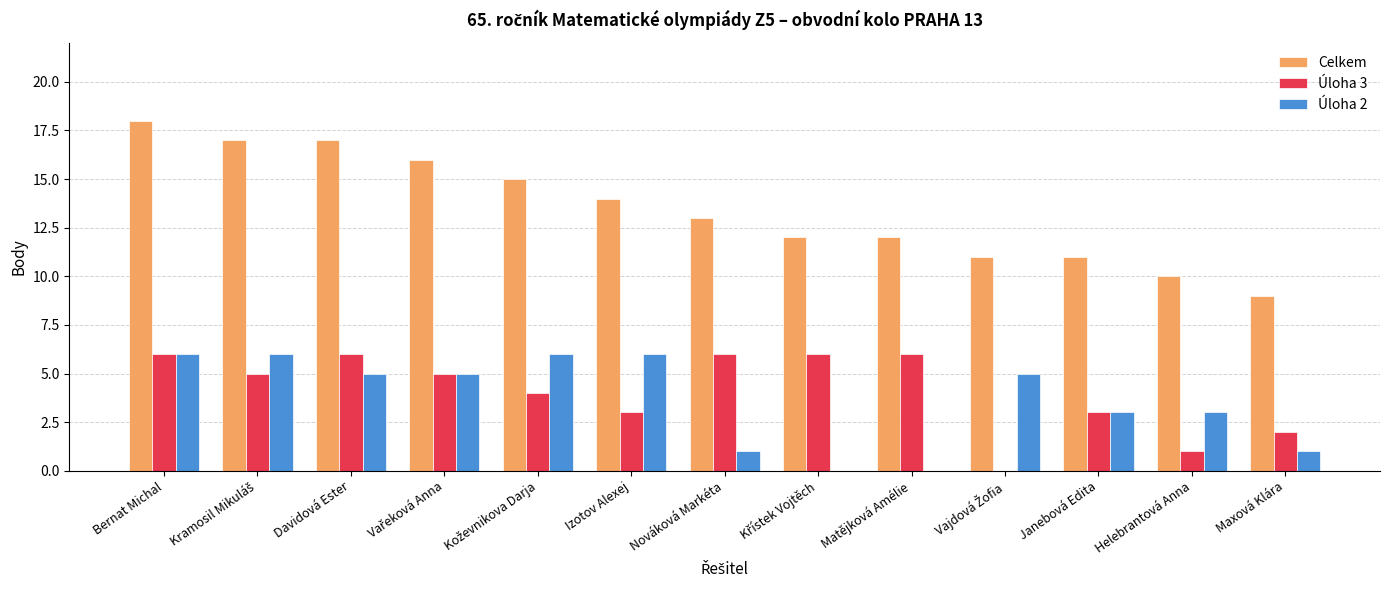

Reading left to right, list all the values displayed in this chart.

Celkem: 18	17	17	16	15	14	13	12	12	11	11	10	9
Úloha 3: 6	5	6	5	4	3	6	6	6	0	3	1	2
Úloha 2: 6	6	5	5	6	6	1	0	0	5	3	3	1